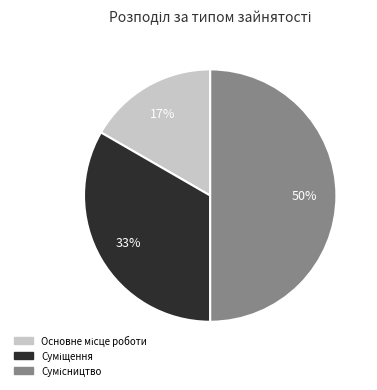

To the nearest percent, what is the average slice percentage?

33%